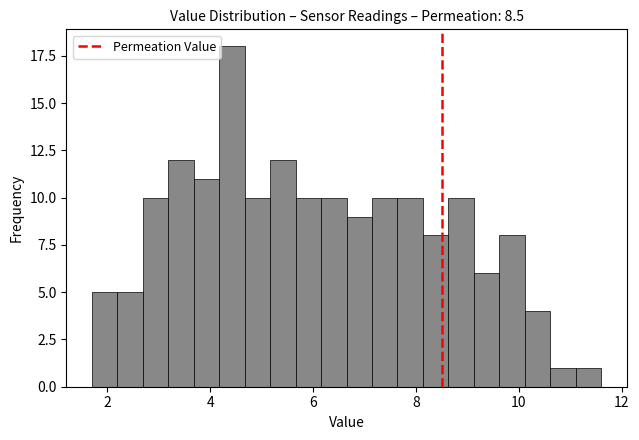

Around what value on the x-axis is the tallest bar? Give the approximate position of its centre, as read against the axis.

4.4